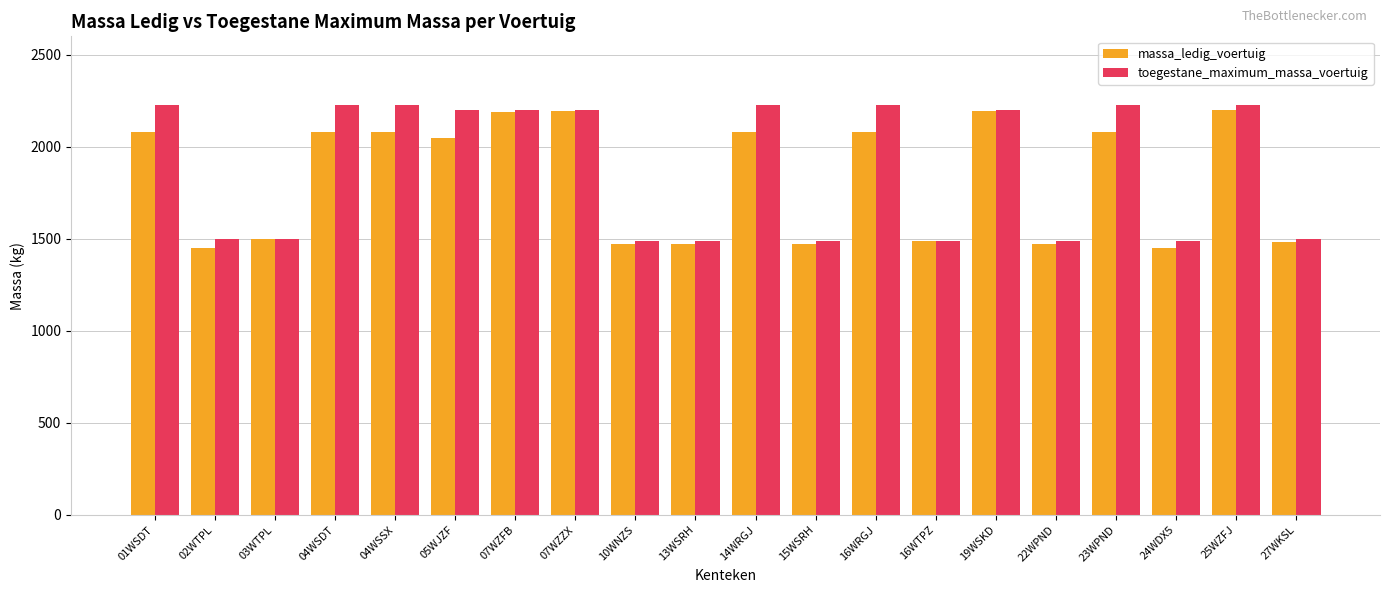

What is the difference between the highest and lowest values at 04WSDT?

150